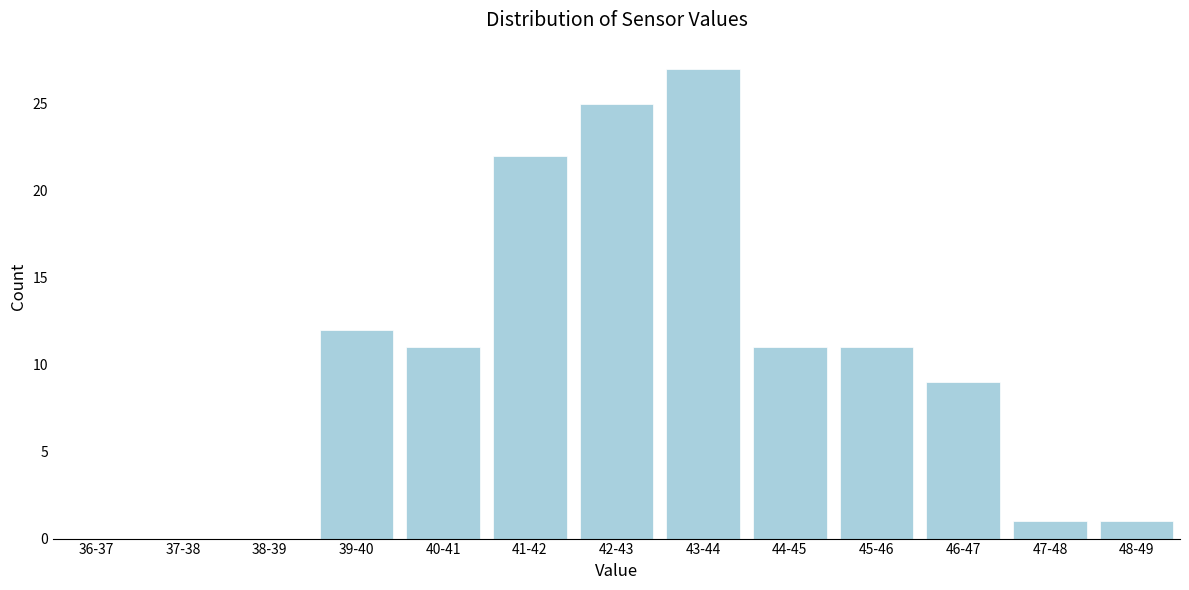

Reading right to left, what are all the values shown in this chart?

48-49=1	47-48=1	46-47=9	45-46=11	44-45=11	43-44=27	42-43=25	41-42=22	40-41=11	39-40=12	38-39=0	37-38=0	36-37=0